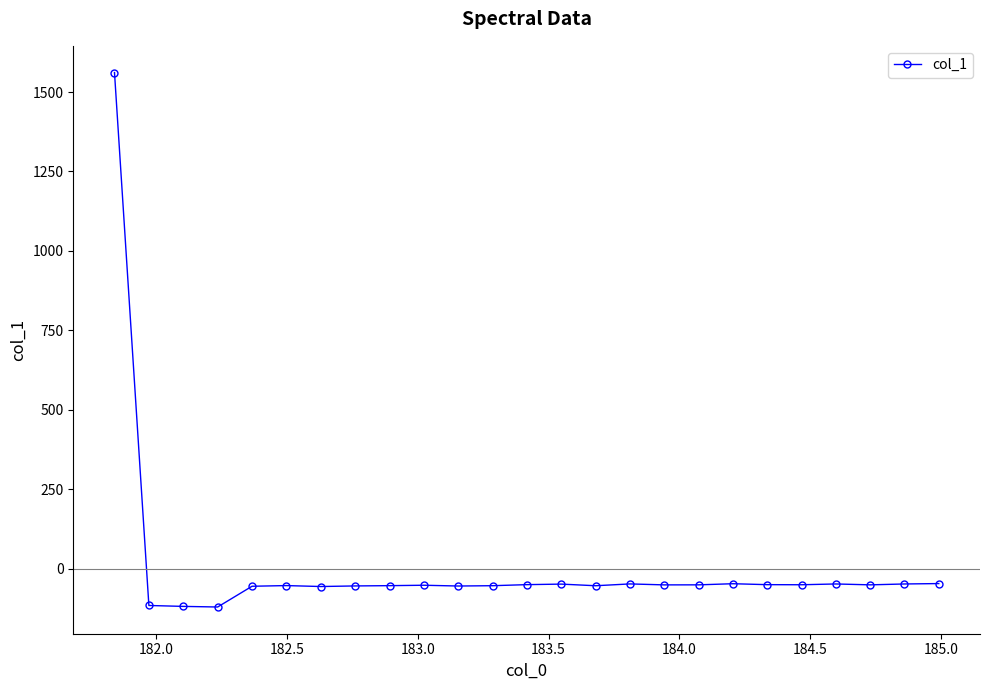

What is the value of the 23rd point from the left?

-51.4